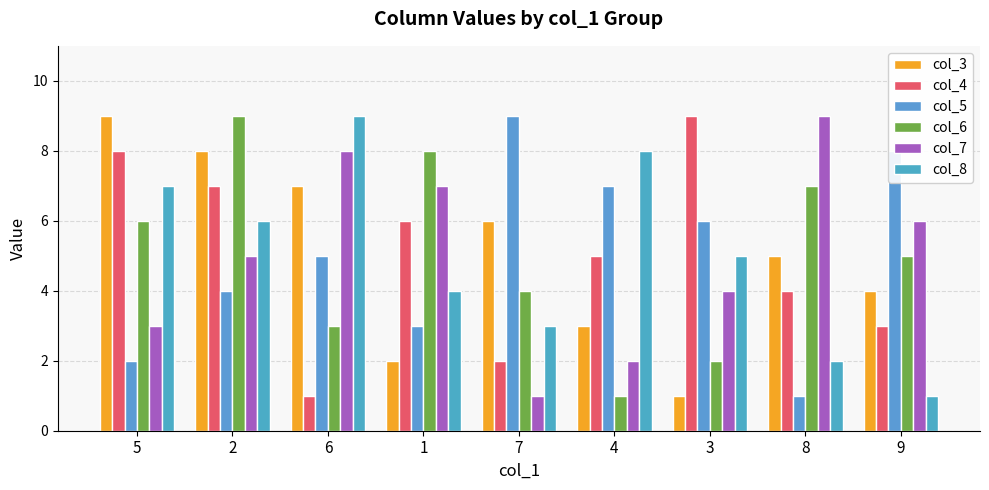

Between 9 and 8, which is larger?

8